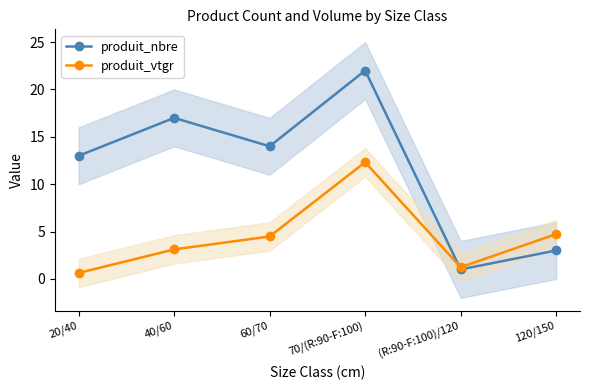

Rank the series by their maximum value, from lowest to highest.

produit_vtgr, produit_nbre